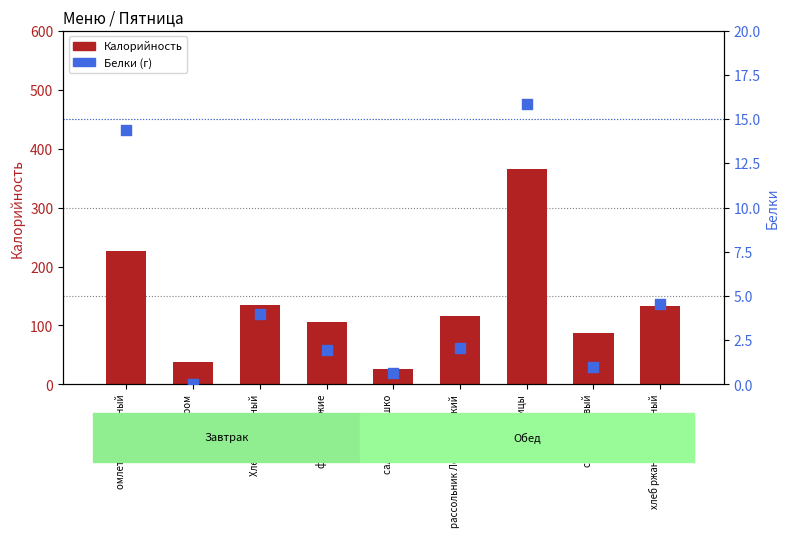

Which series reaches the minimum Y coordinate?

Белки